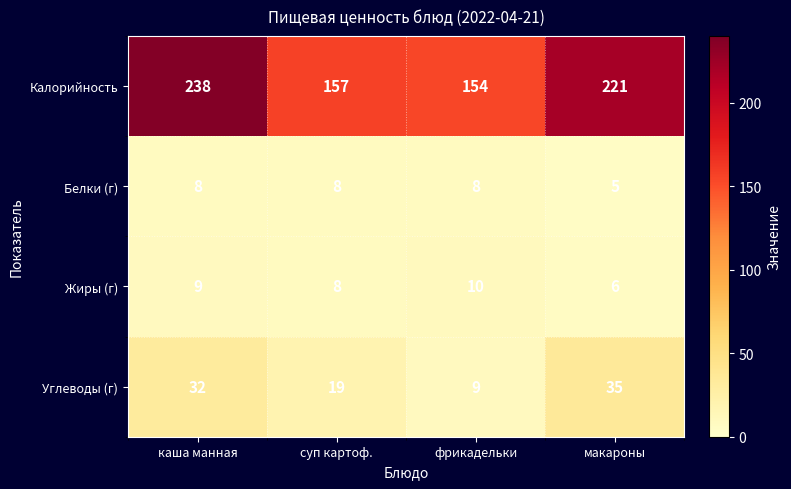

Which series changed the most between каша манная and макароны?

Калорийность